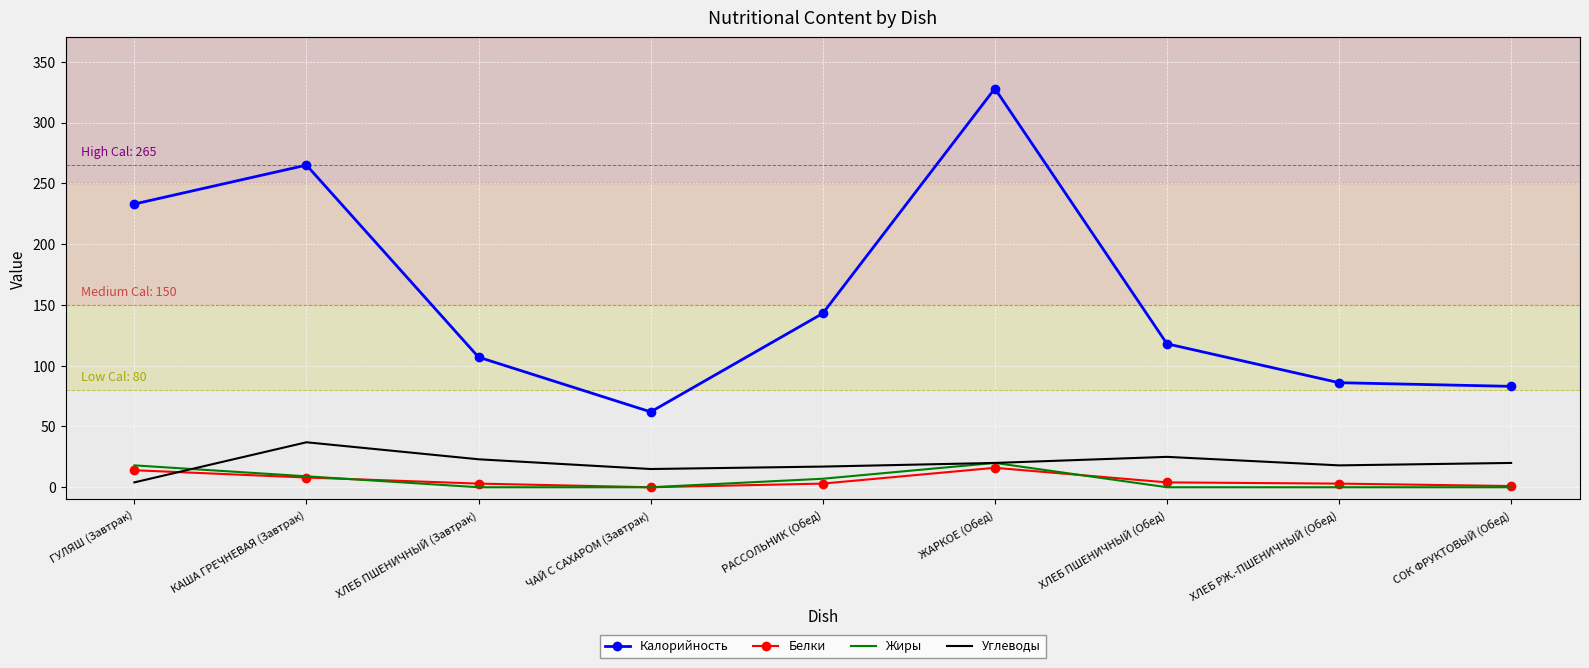

True or false: Белки has a value of 16 at ЖАРКОЕ (Обед).

True